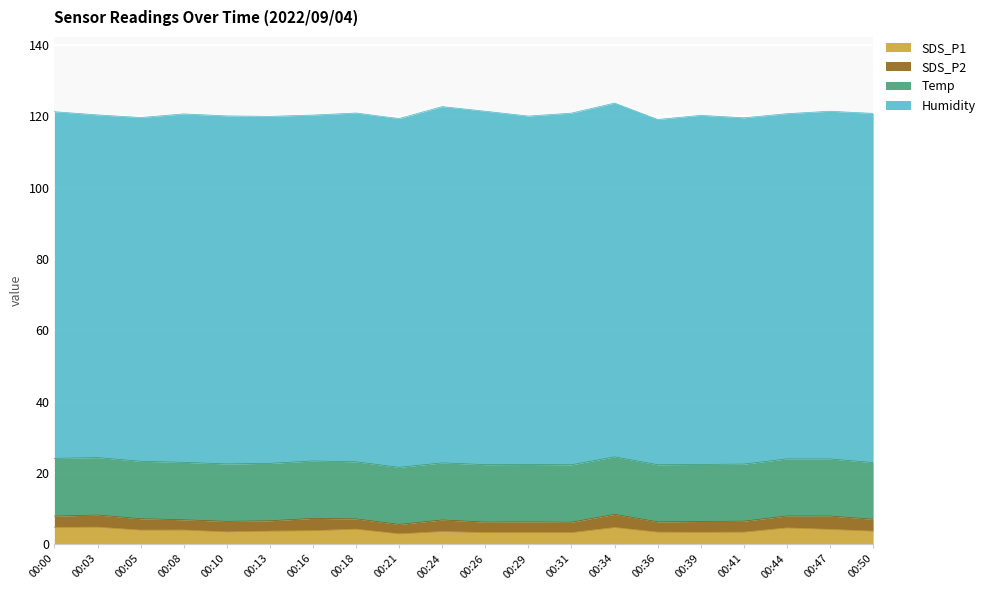

Which series has the largest range (max minus min)?

Humidity